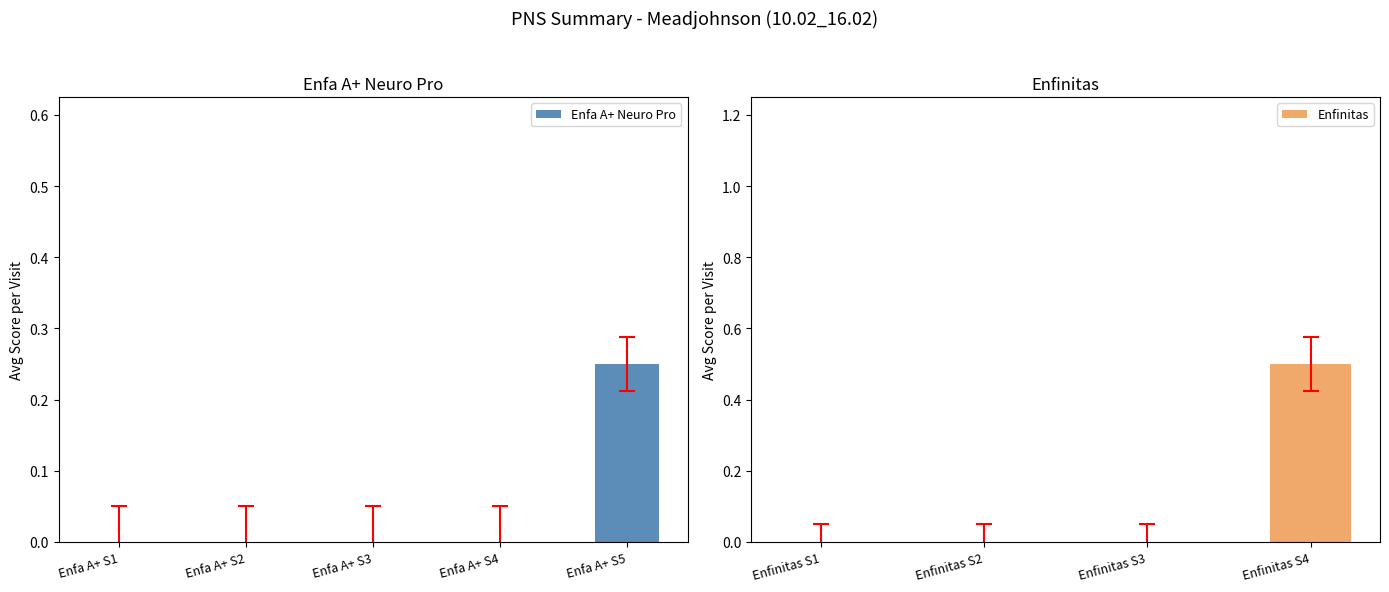

Does the chart contain stacked bars?

No